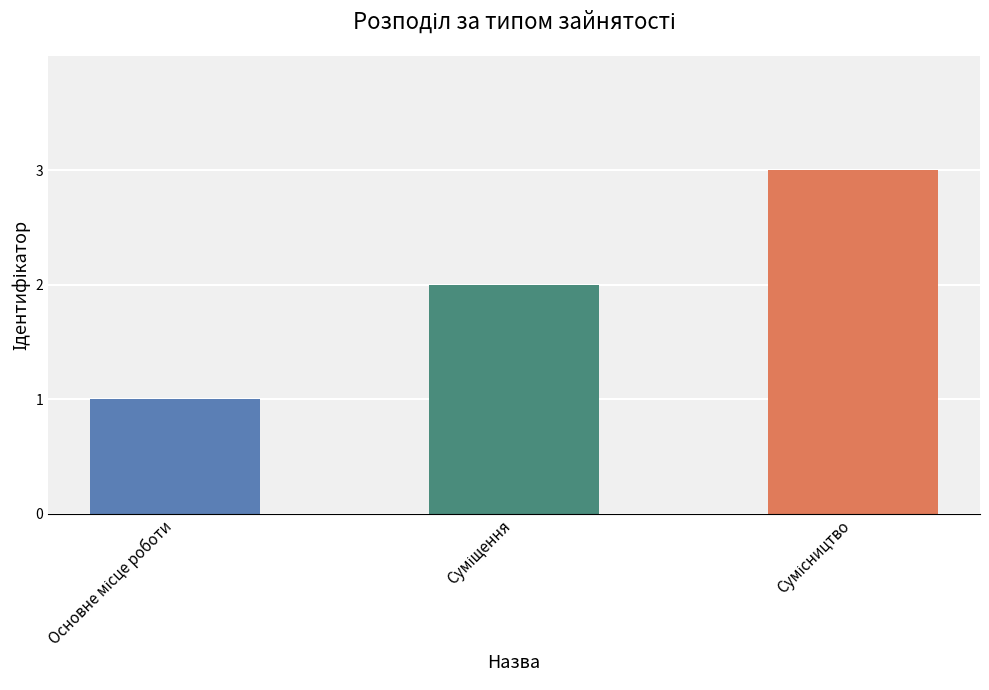

Reading left to right, what are all the values shown in this chart?

1	2	3